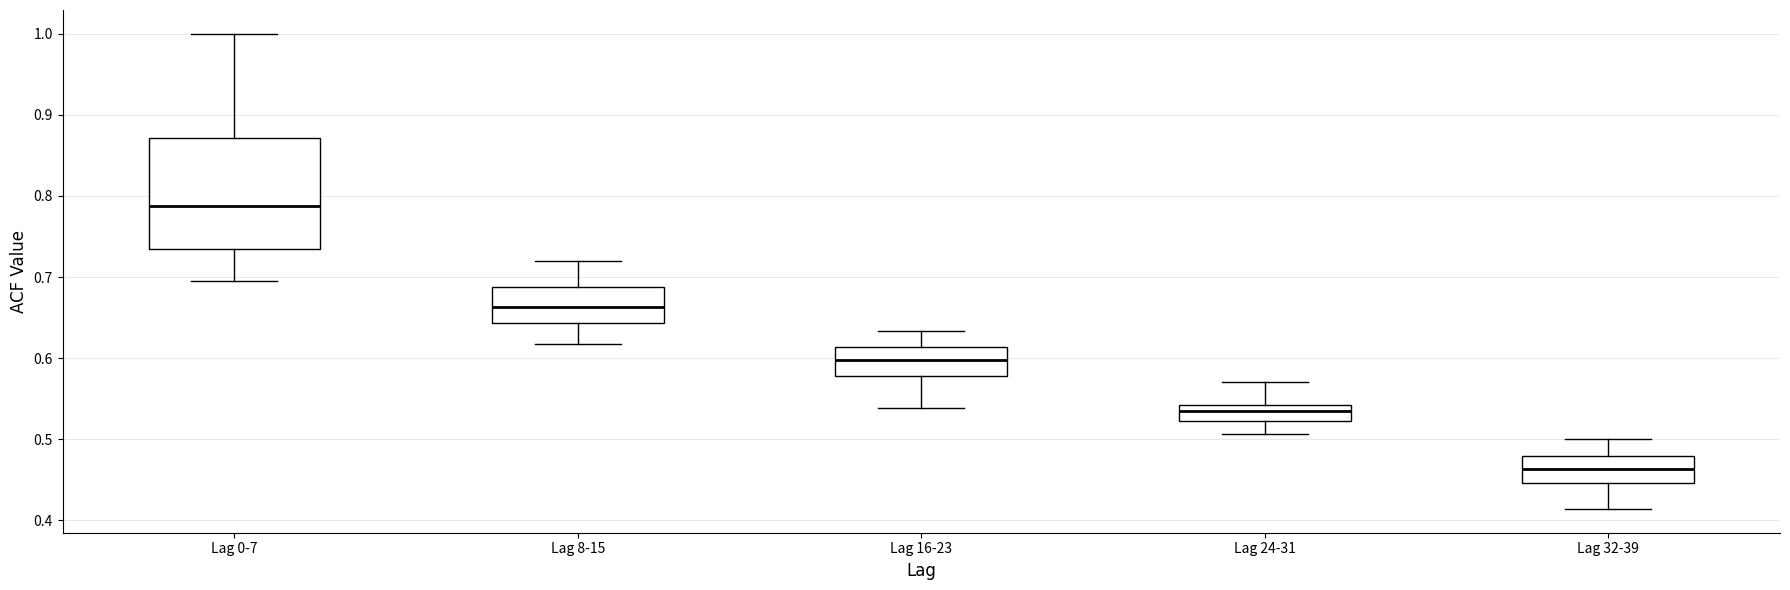

Reading left to right, read every box against the y-axis: the position of its median line, the range the box covers, and the ends of its whiskers. The values are not printed on the chart, so give them approximately, as read against the axis.

Lag 0-7: median 0.79, box 0.73 to 0.87, whiskers 0.70 to 1.00
Lag 8-15: median 0.66, box 0.64 to 0.69, whiskers 0.62 to 0.72
Lag 16-23: median 0.60, box 0.58 to 0.61, whiskers 0.54 to 0.63
Lag 24-31: median 0.54 (inside the box), box 0.52 to 0.54, whiskers 0.51 to 0.57
Lag 32-39: median 0.46, box 0.45 to 0.48, whiskers 0.41 to 0.50